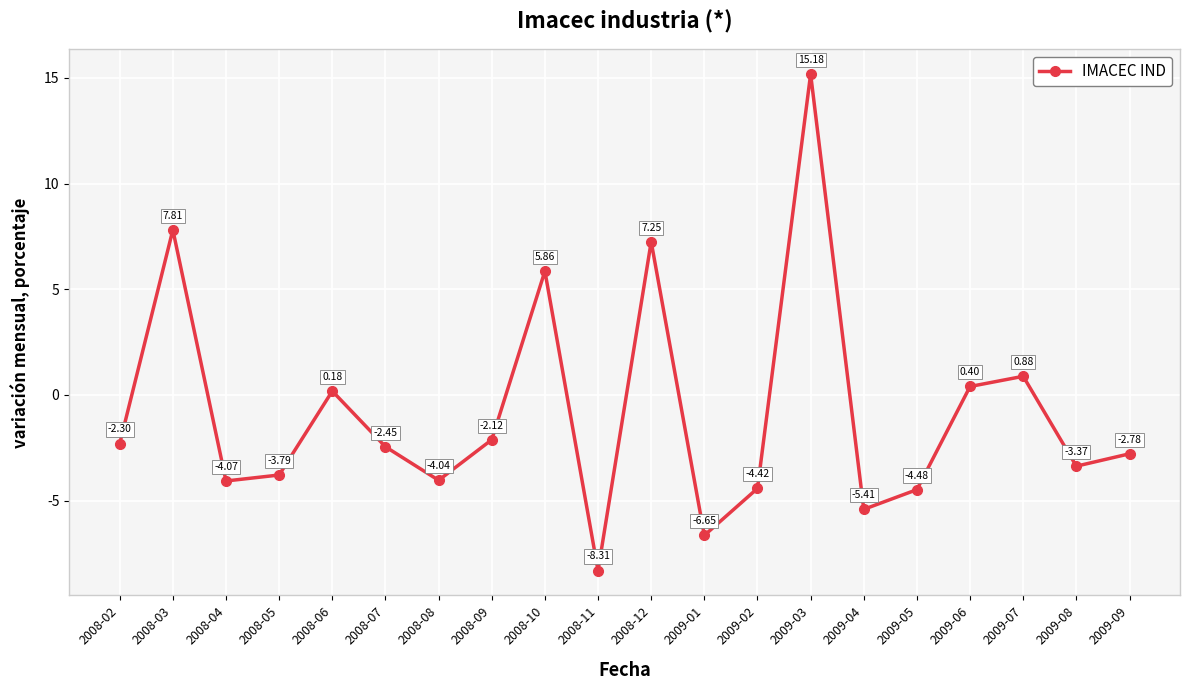

List the labels in order of value, smallest first.

2008-11, 2009-01, 2009-04, 2009-05, 2009-02, 2008-04, 2008-08, 2008-05, 2009-08, 2009-09, 2008-07, 2008-02, 2008-09, 2008-06, 2009-06, 2009-07, 2008-10, 2008-12, 2008-03, 2009-03